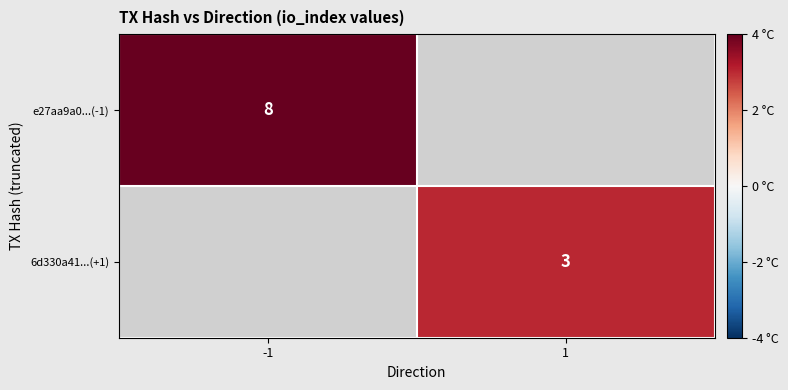

Is it true that 6d330a41...(+1) equals 3 at 1?

True